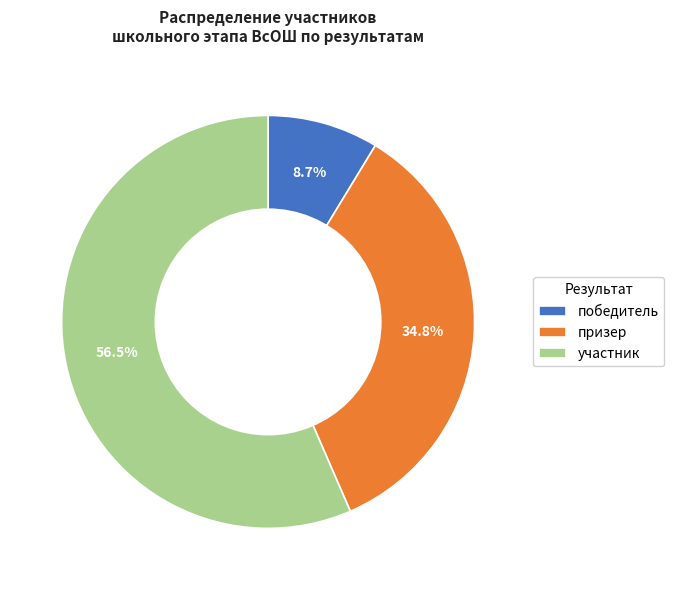

How many slices are in this pie chart?

3